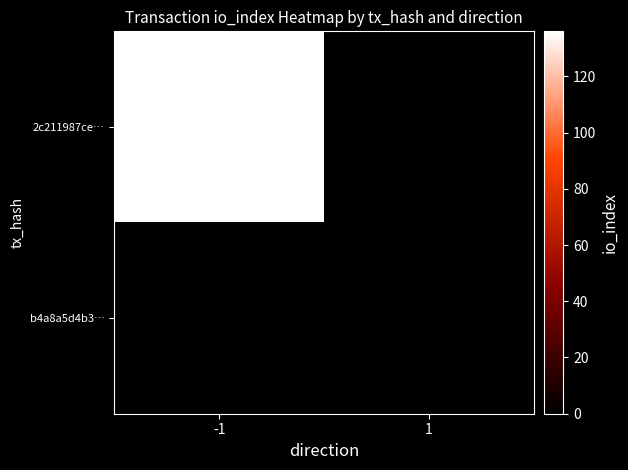

Rank the series by their average value, from lowest to highest.

b4a8a5d4b3…, 2c211987ce…